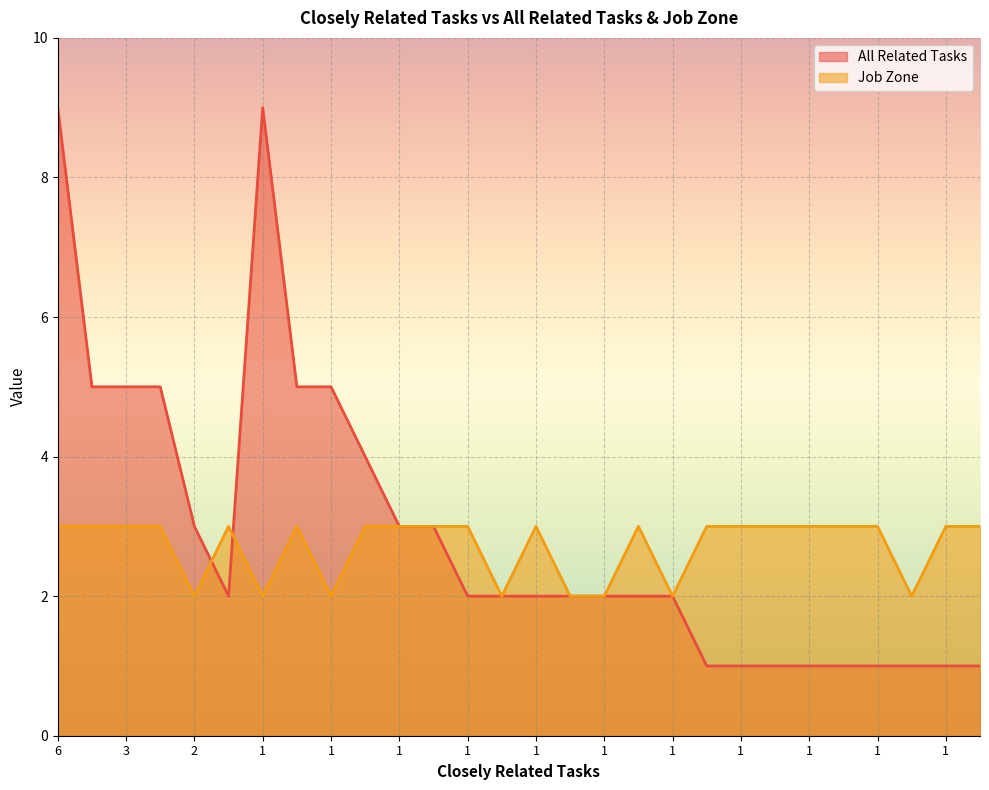

At 2, list the series in order from largest to smallest.

All Related Tasks, Job Zone